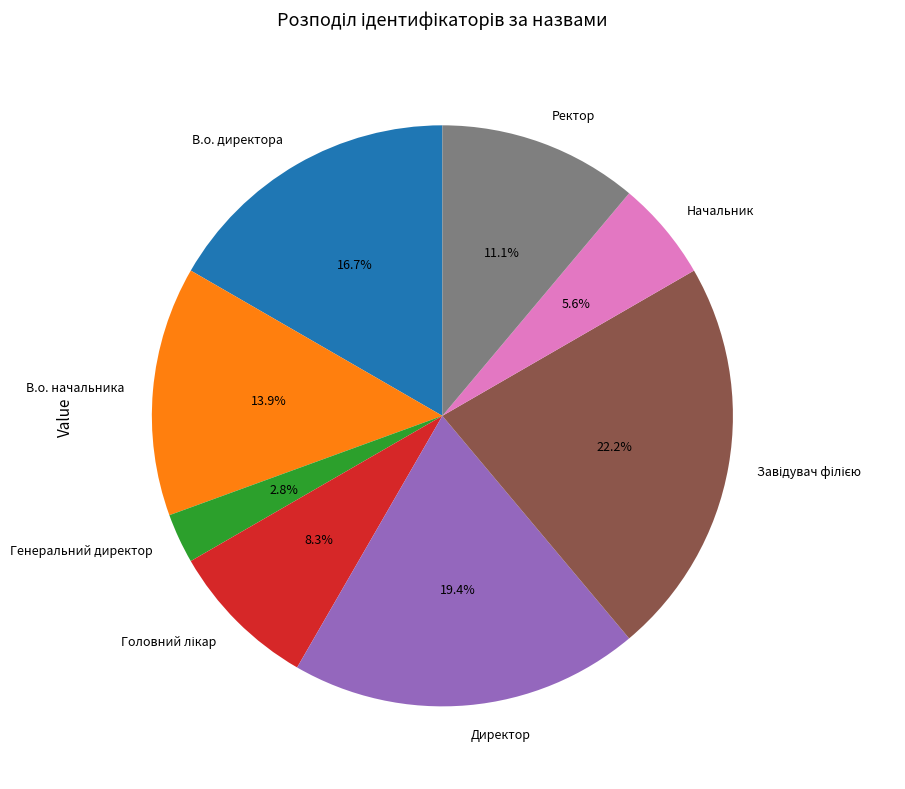

Count the number of slices in the pie.

8